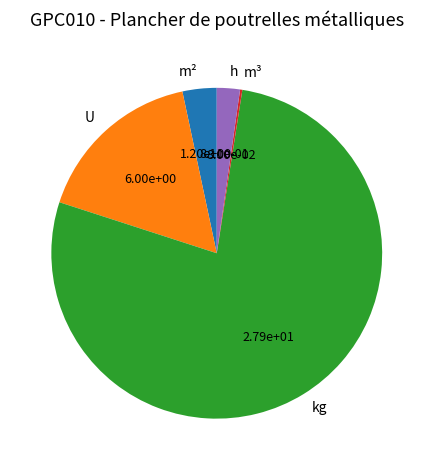

Is it true that U is 11% of the pie?

False